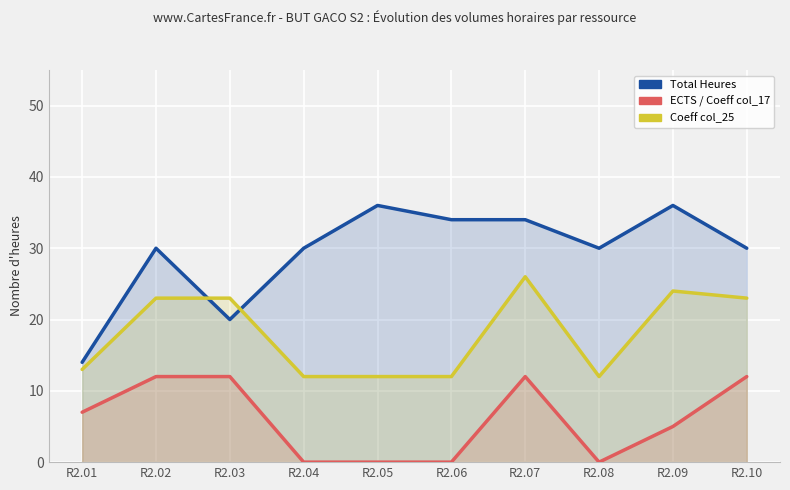

True or false: Total Heures has more than 1 points higher than both neighbors.

True